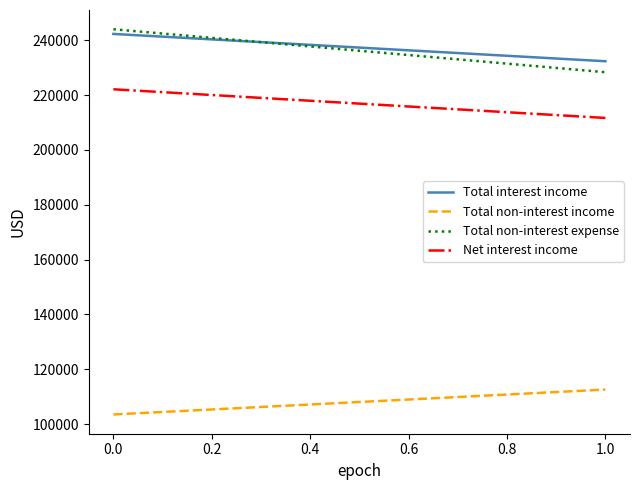

How many lines are shown in the chart?

4